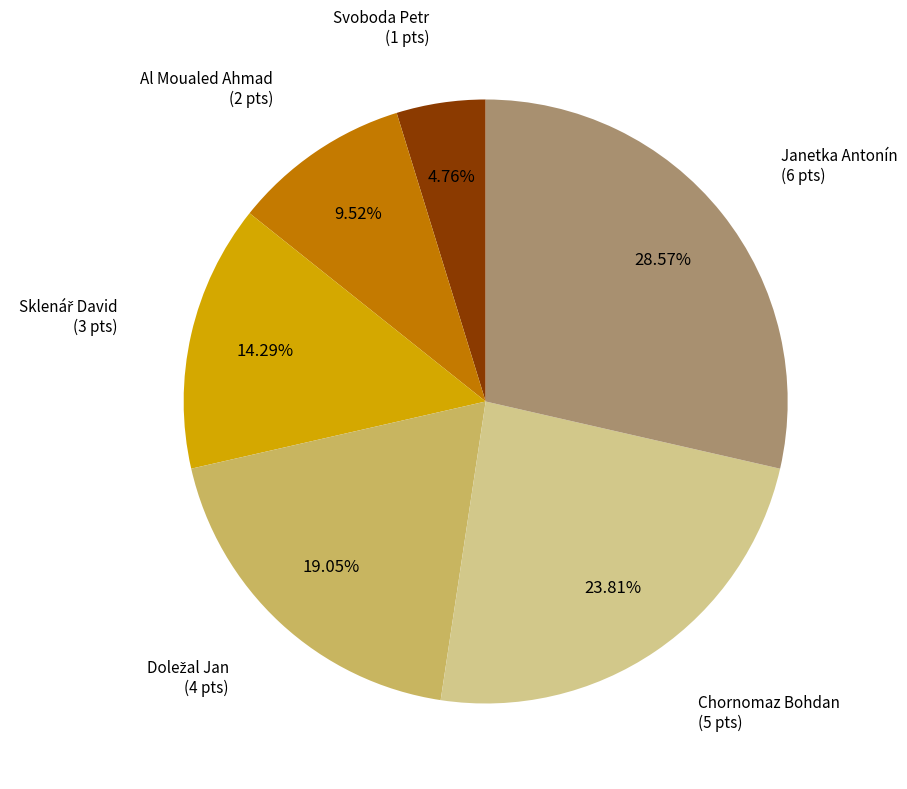

How many segments does this pie chart have?

6